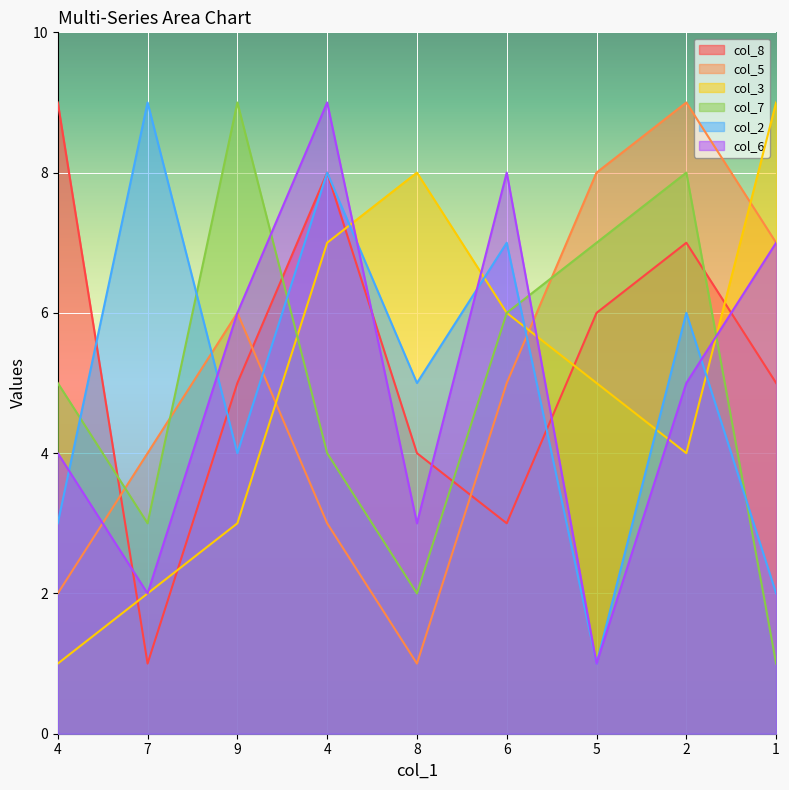

Which has a higher value, 7 or 9?

9